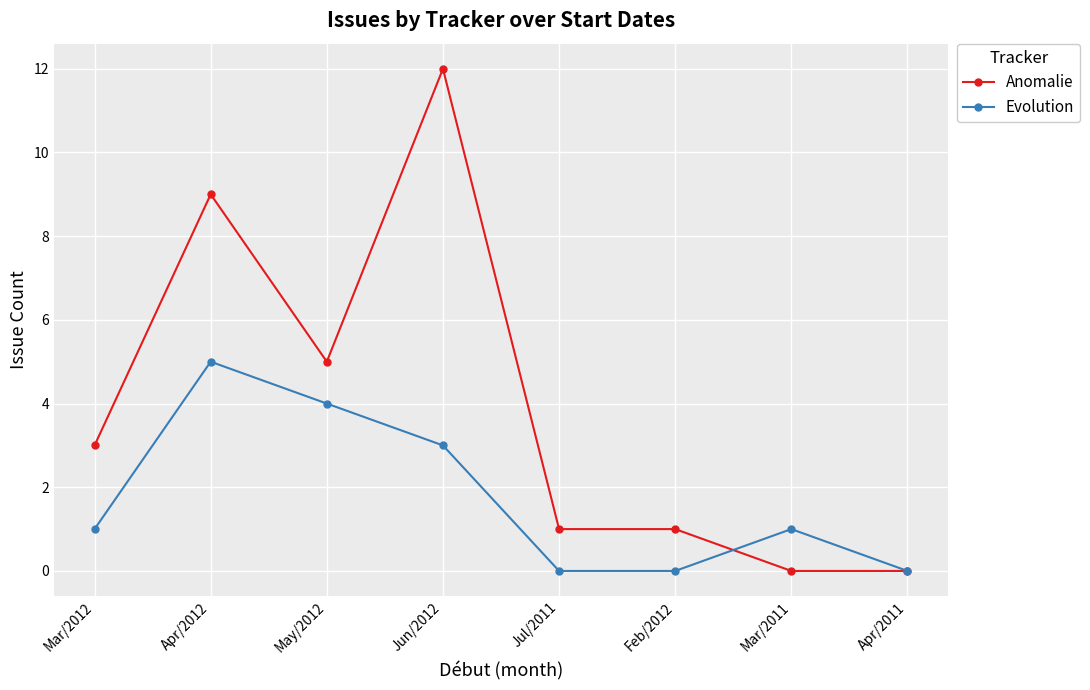

True or false: Evolution has a value of 0 at Feb/2012.

True